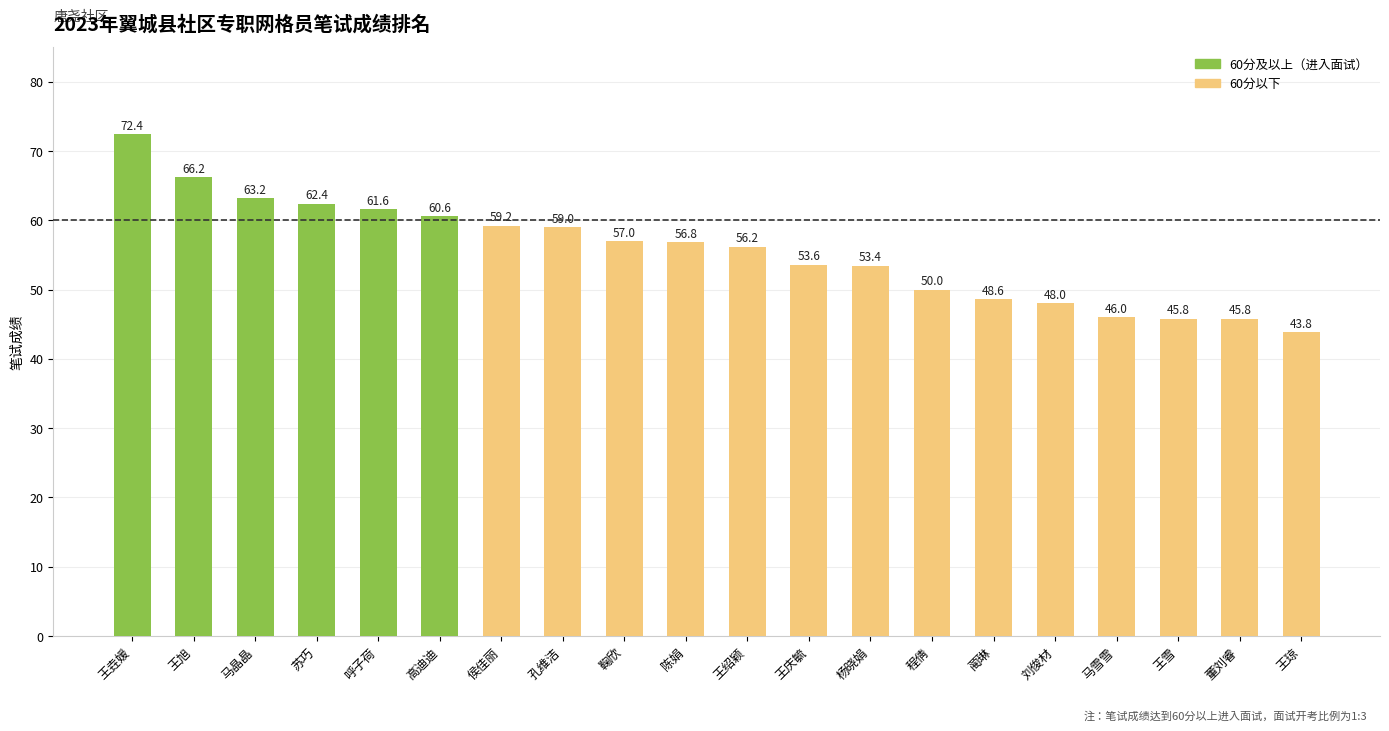

Read the value at 王琼.

43.8